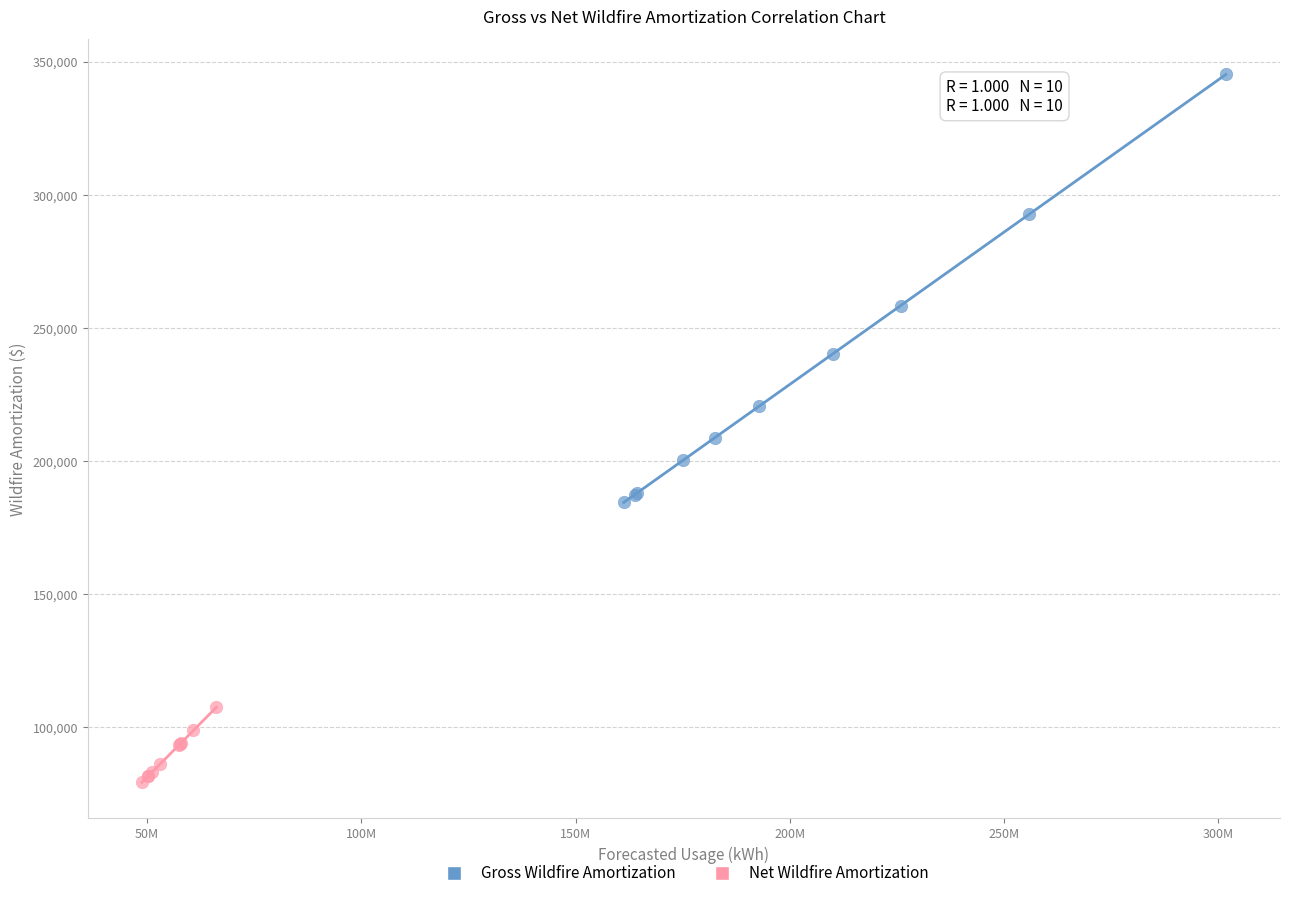

What are all the series names shown in the legend?

Gross Wildfire Amortization, Net Wildfire Amortization